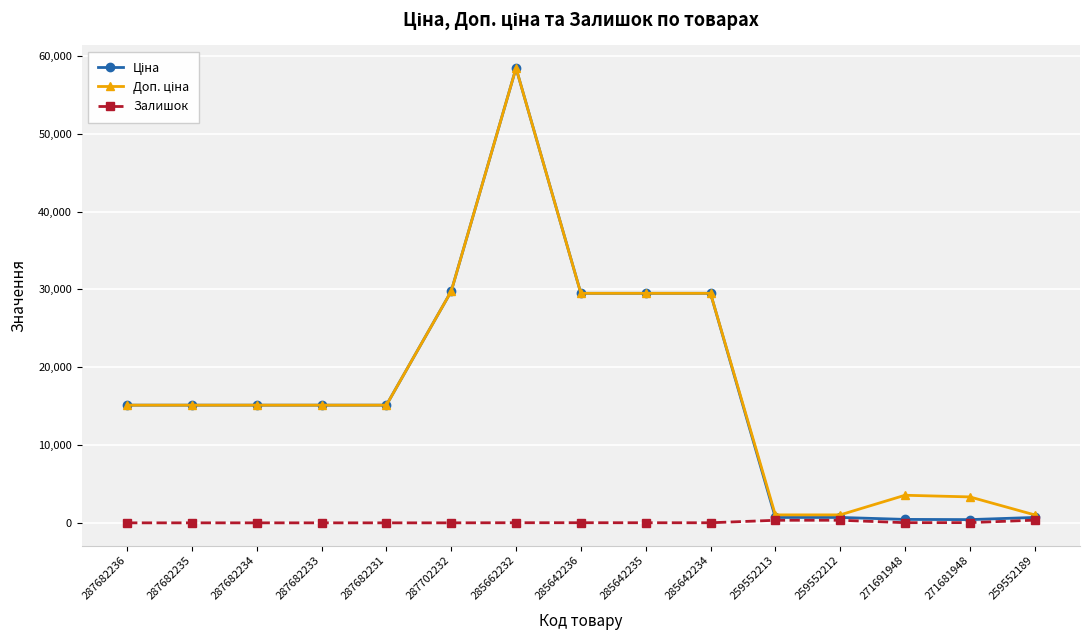

What is the difference between the maximum and minimum values in the Залишок series?

348.0